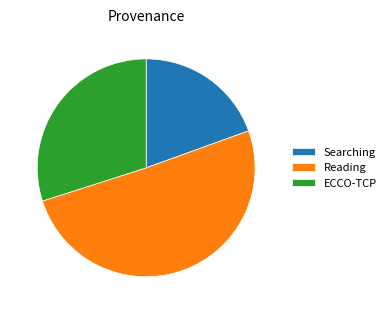

How many segments does this pie chart have?

3